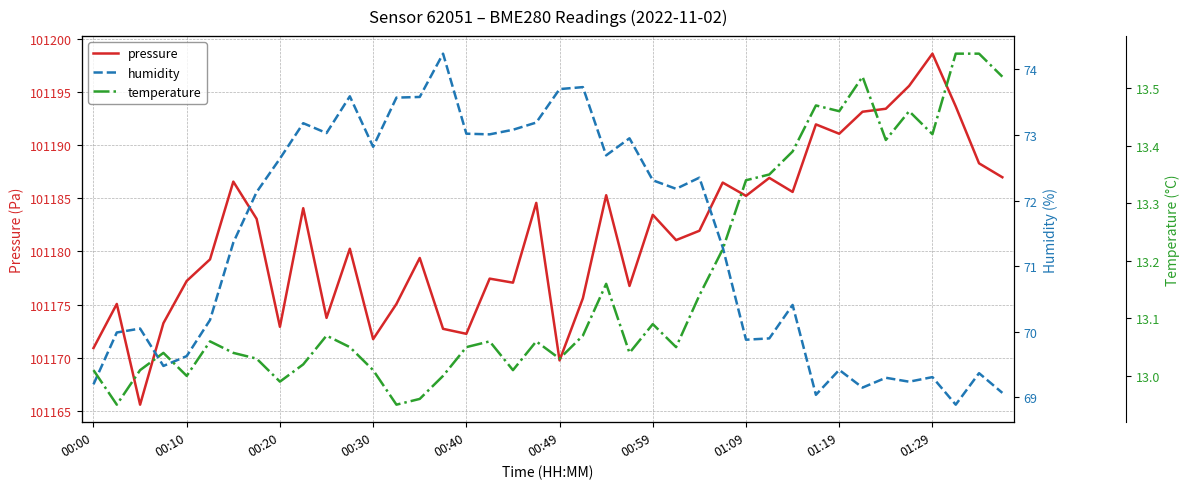

Is this an area chart (filled region under the line)?

No